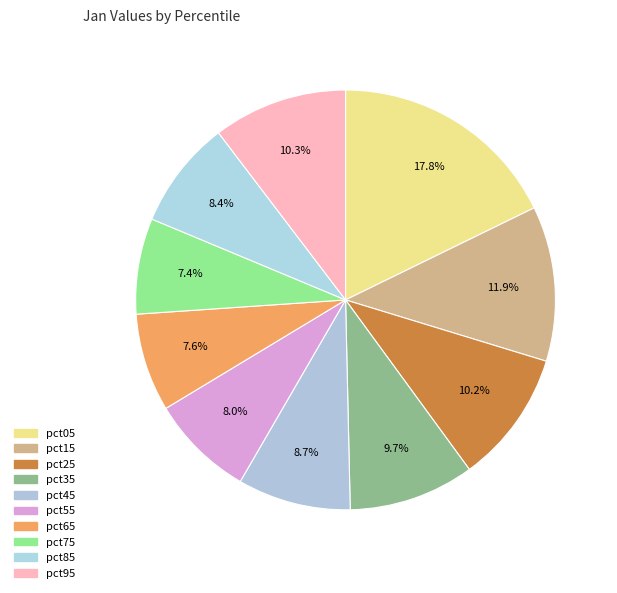

Rank the categories by value from highest to lowest.

pct05, pct15, pct95, pct25, pct35, pct45, pct85, pct55, pct65, pct75